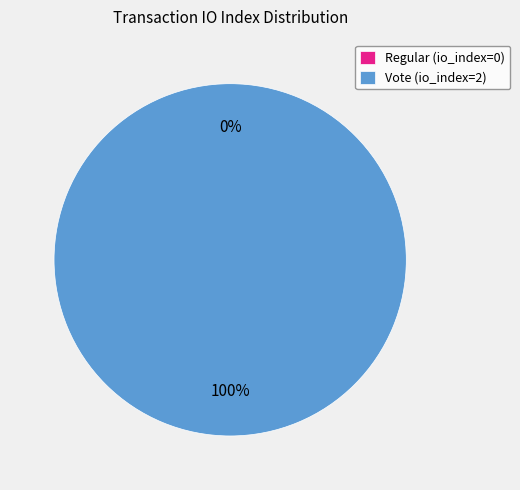

How many segments does this pie chart have?

2